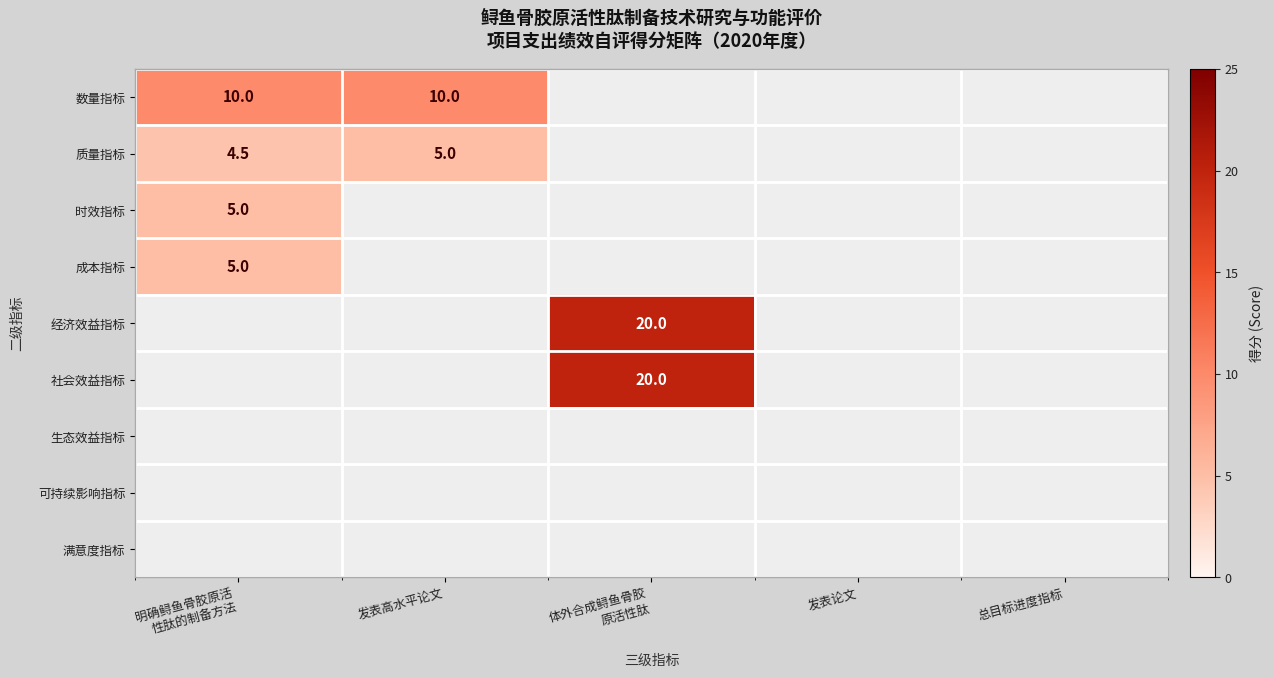

The value of 成本指标 at 明确鲟鱼骨胶原活 性肽的制备方法 is 6.8. True or false?

False